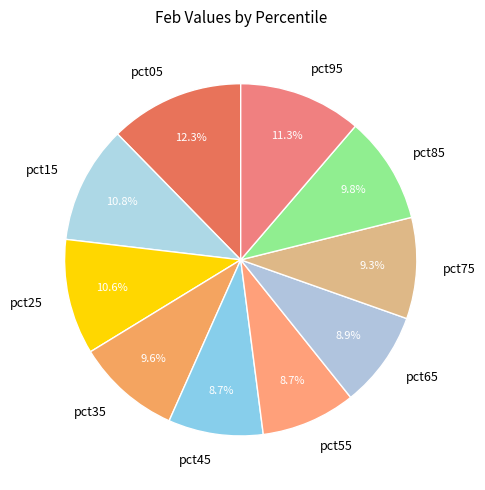

What is the largest slice in the pie chart?

pct05